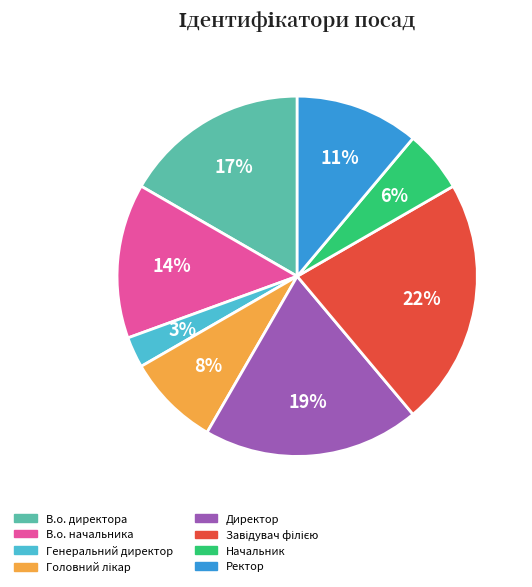

Which category has the smallest portion of the pie?

Генеральний директор